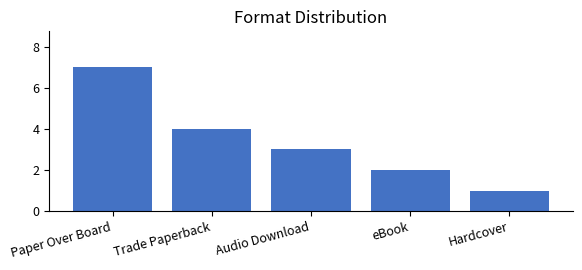

What is the sum of the values at Hardcover and eBook?

3